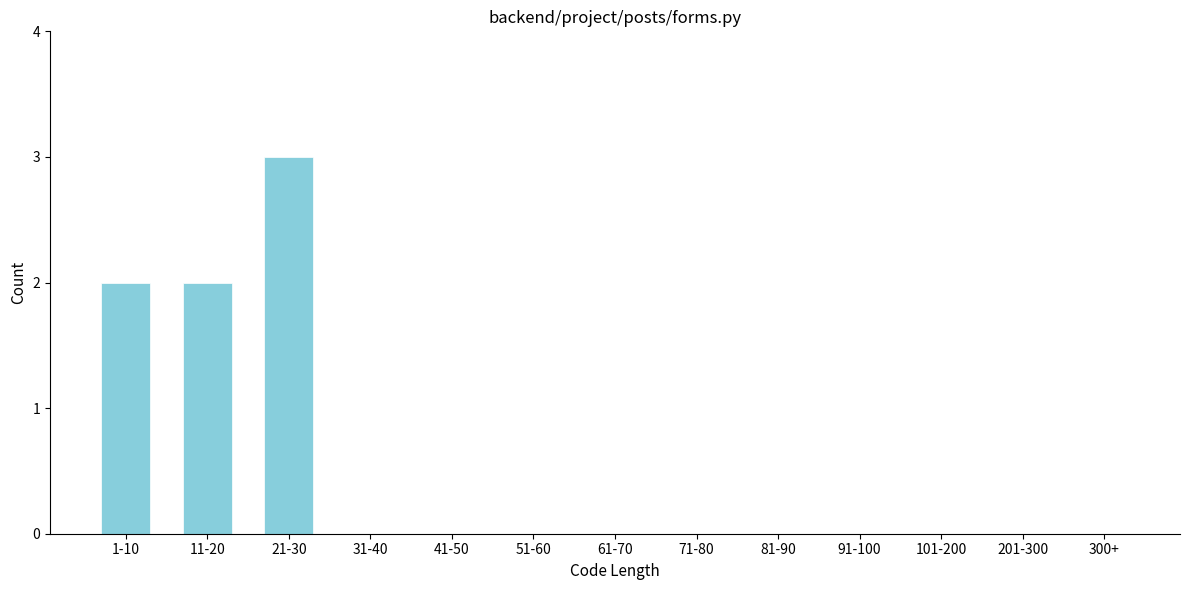

Reading left to right, extract all data points from this chart.

1-10=2	11-20=2	21-30=3	31-40=0	41-50=0	51-60=0	61-70=0	71-80=0	81-90=0	91-100=0	101-200=0	201-300=0	300+=0